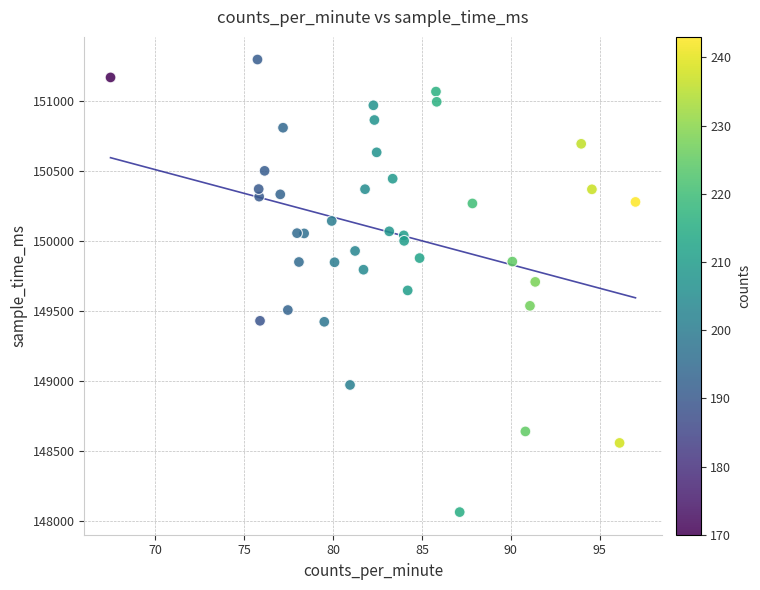

What is the range of Y values (max minus min)?

3232